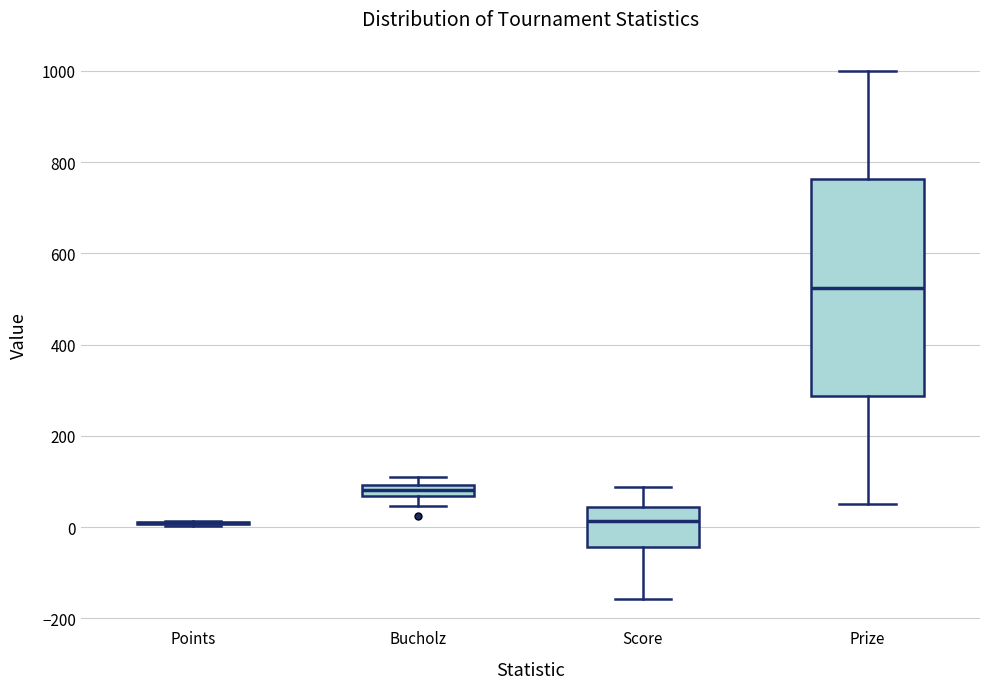

Comparing the boxes themselves (not the whiskers), which one is the tallest?

Prize